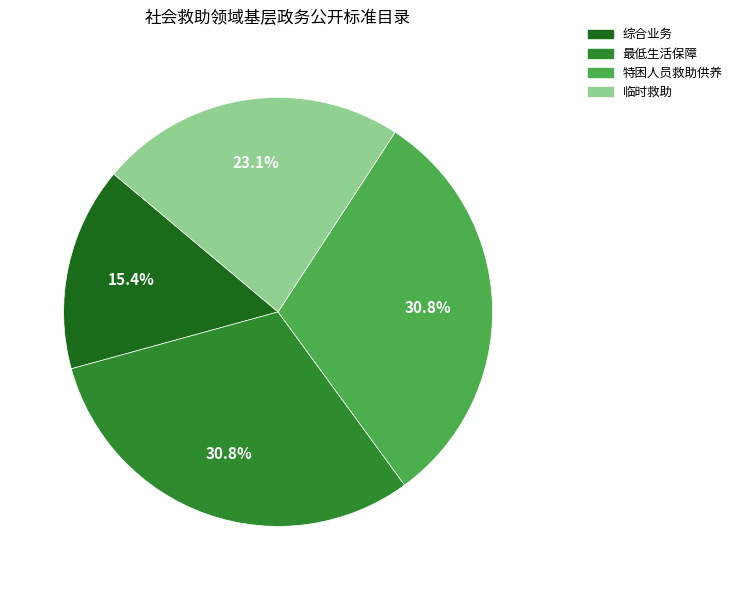

To the nearest percent, what portion does 特困人员救助供养 represent?

31%